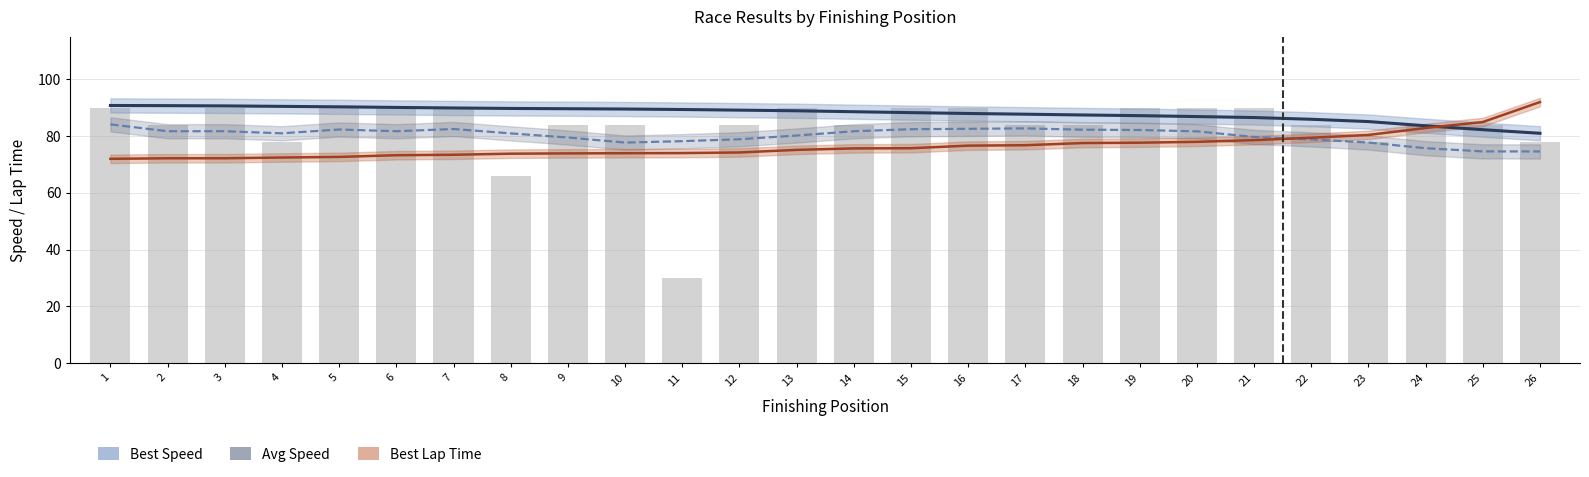

How many values in the Avg Speed series are below 81?

13